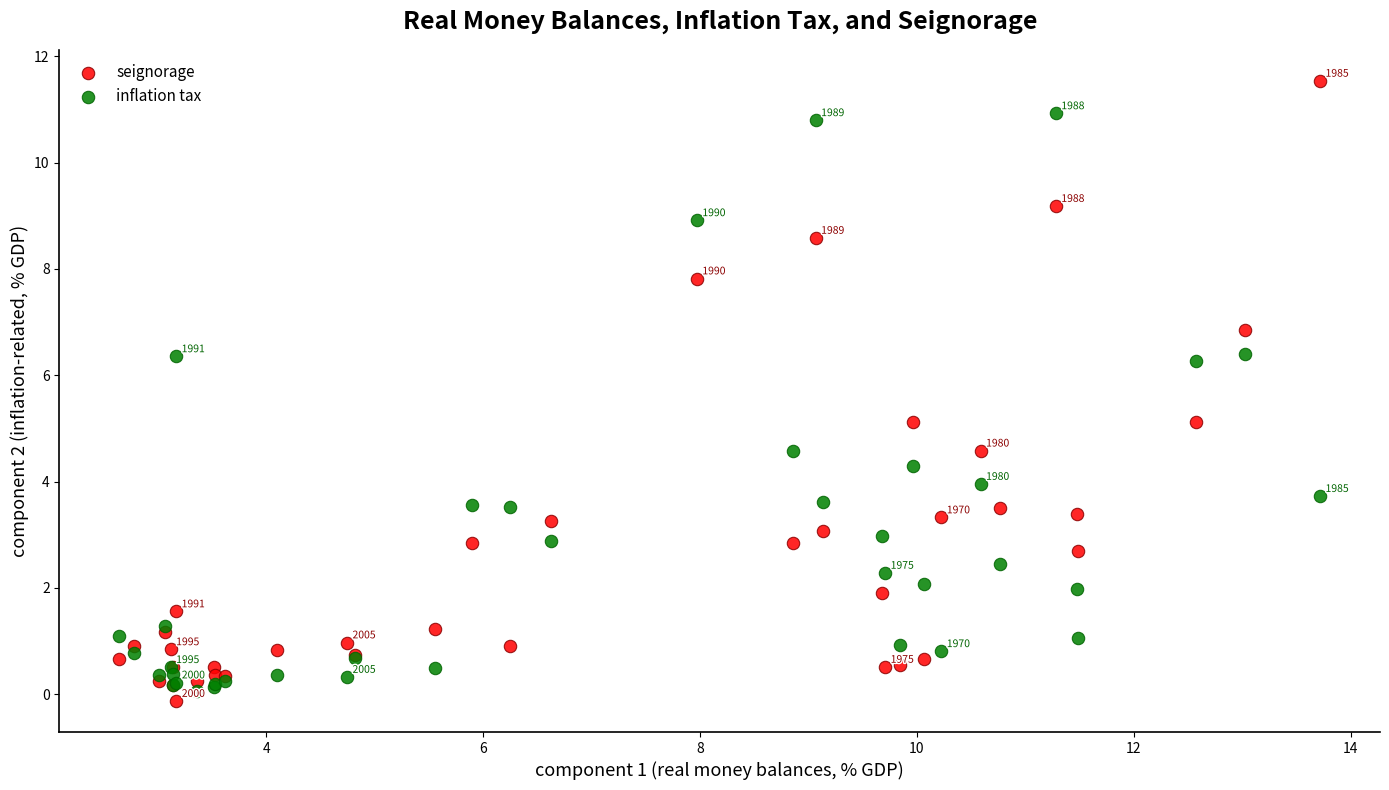

What is the X range (max minus min) for the scatter plot?

11.1